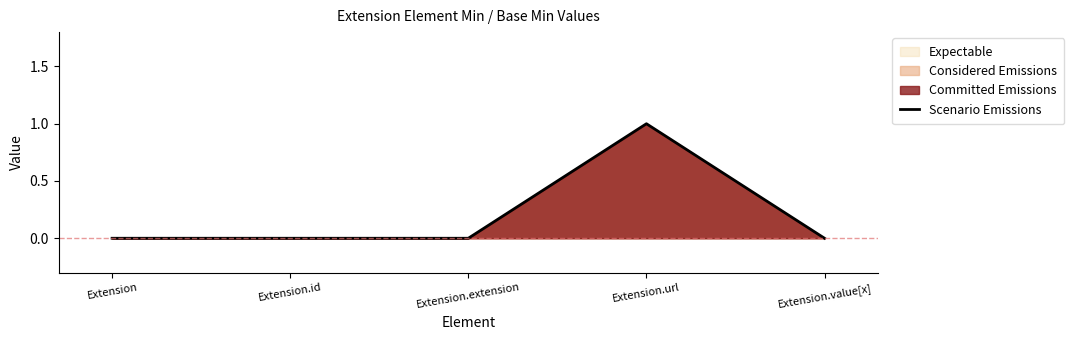

How many distinct data groups are displayed?

1